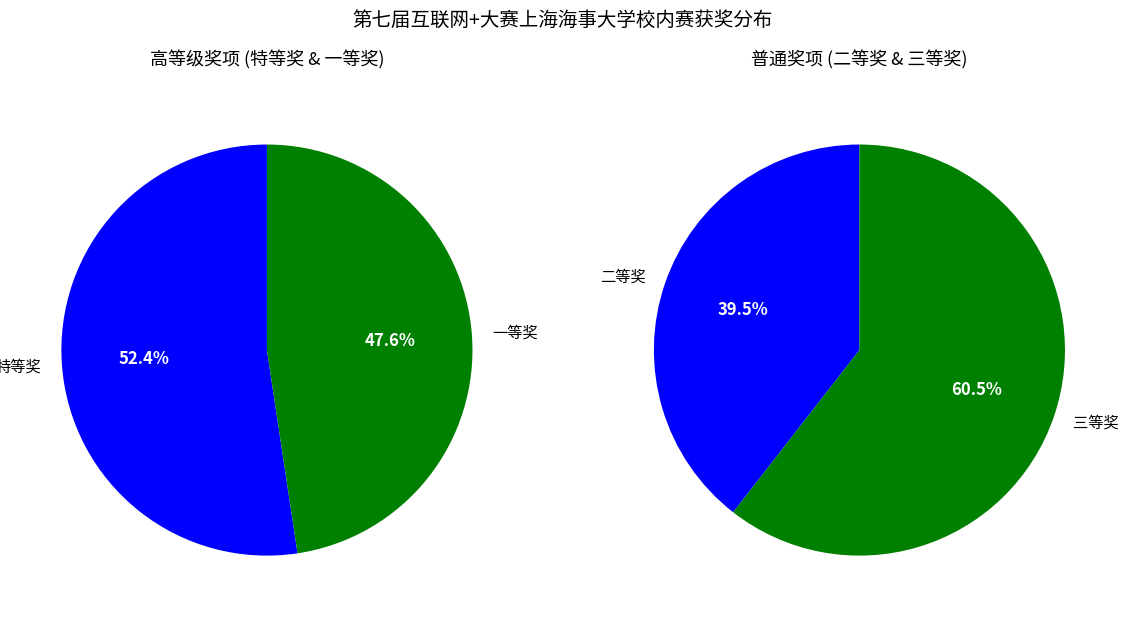

Does 二等奖 account for over 50% of the chart?

No